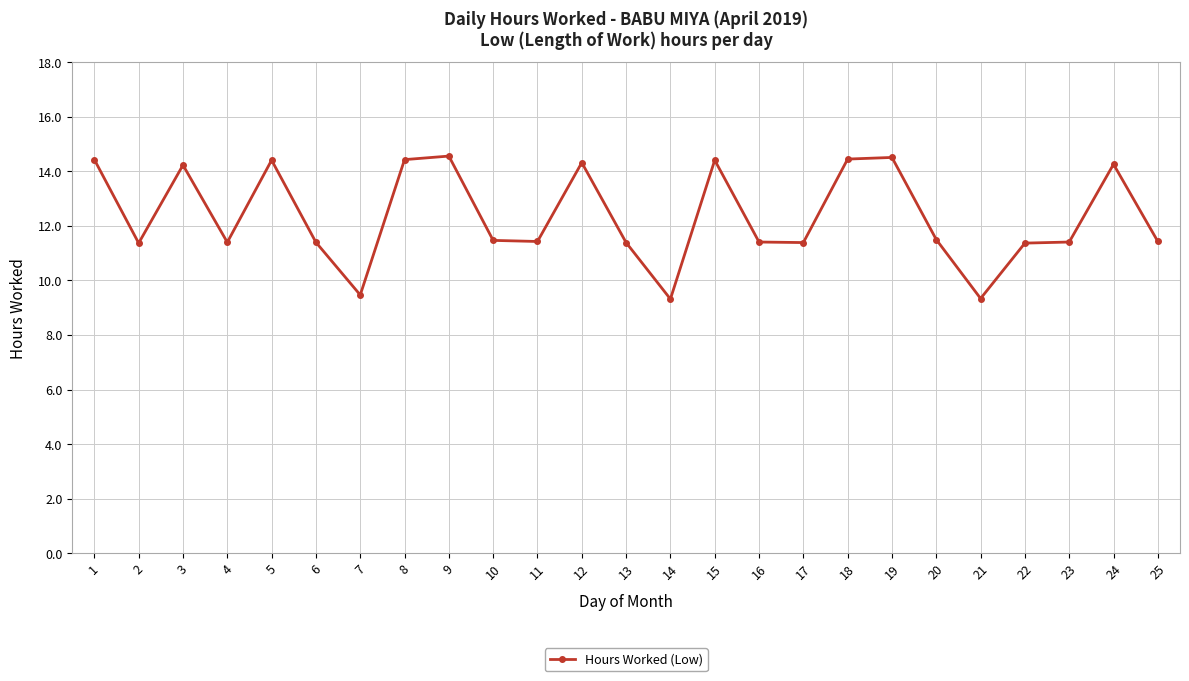

At which category does the data reach its first local valley?

2